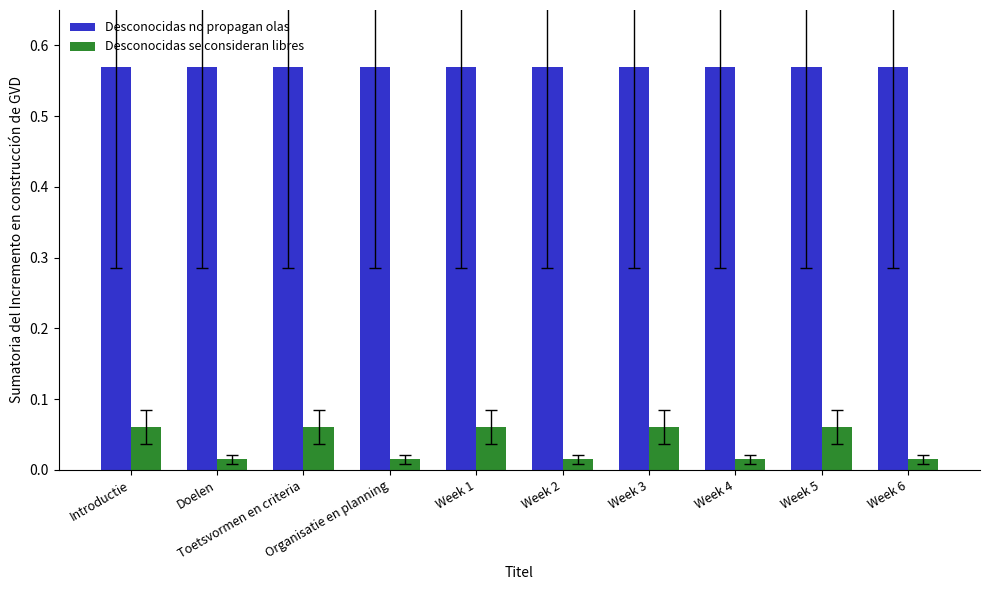

What is the sum of all Desconocidas no propagan olas values?

5.7